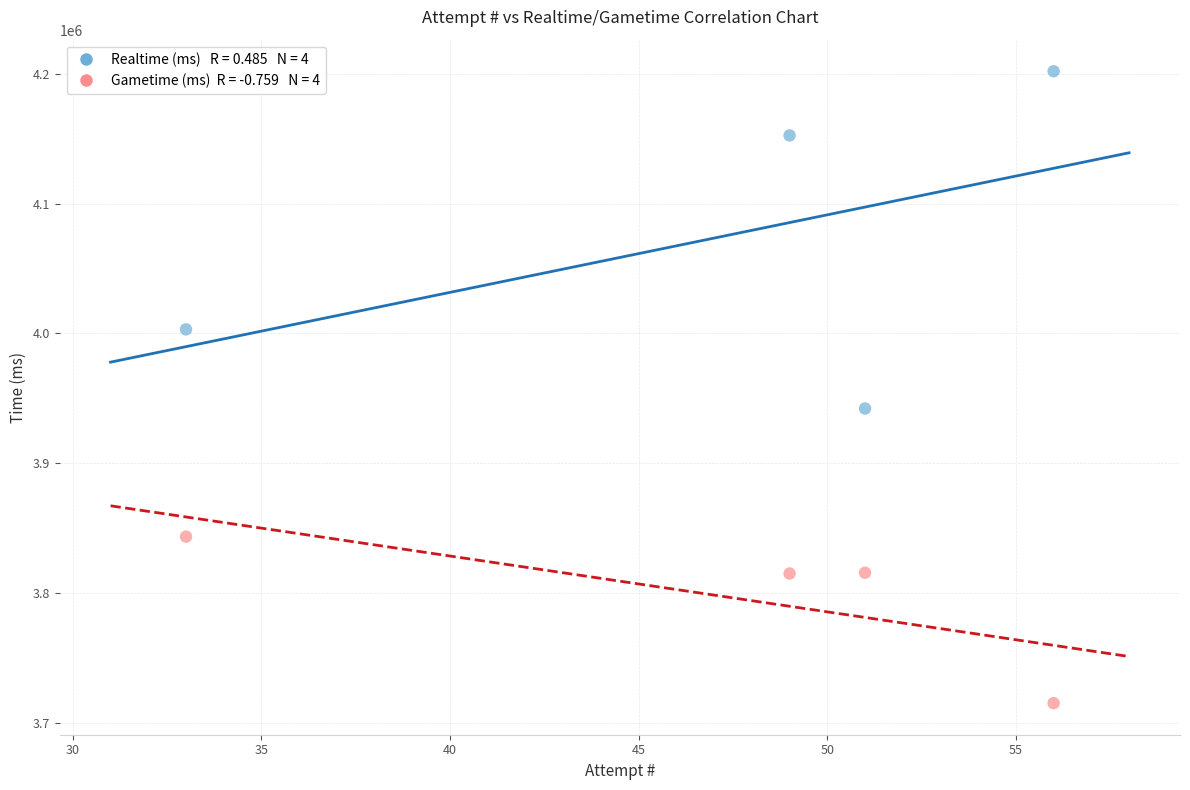

Across all data points, what is the average X value?

47